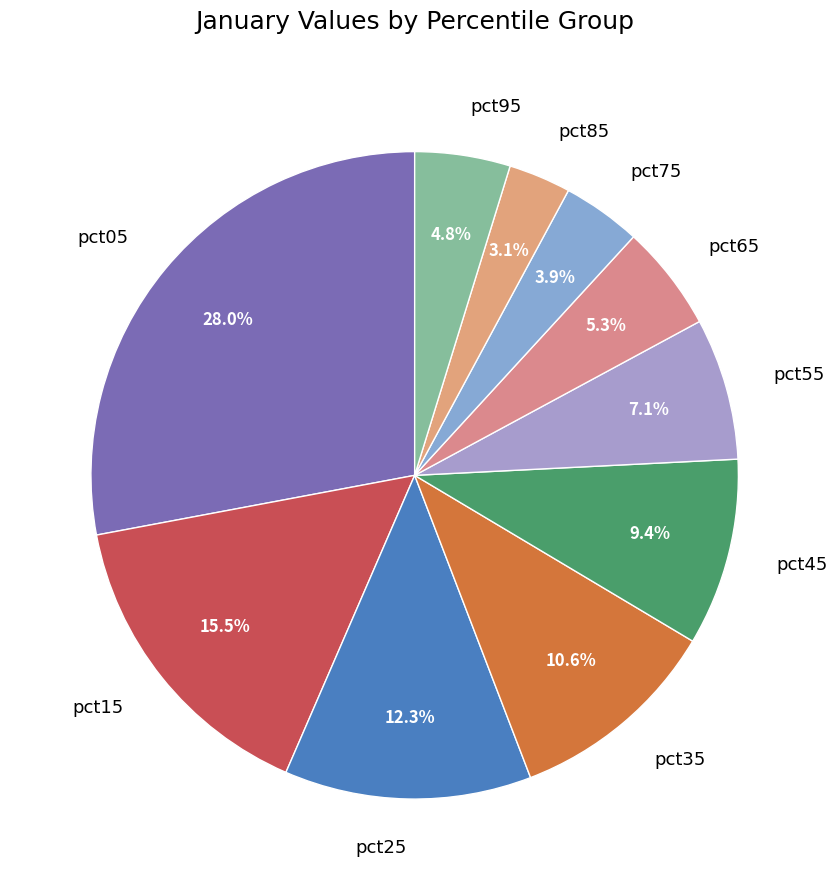

How many slices are in this pie chart?

10